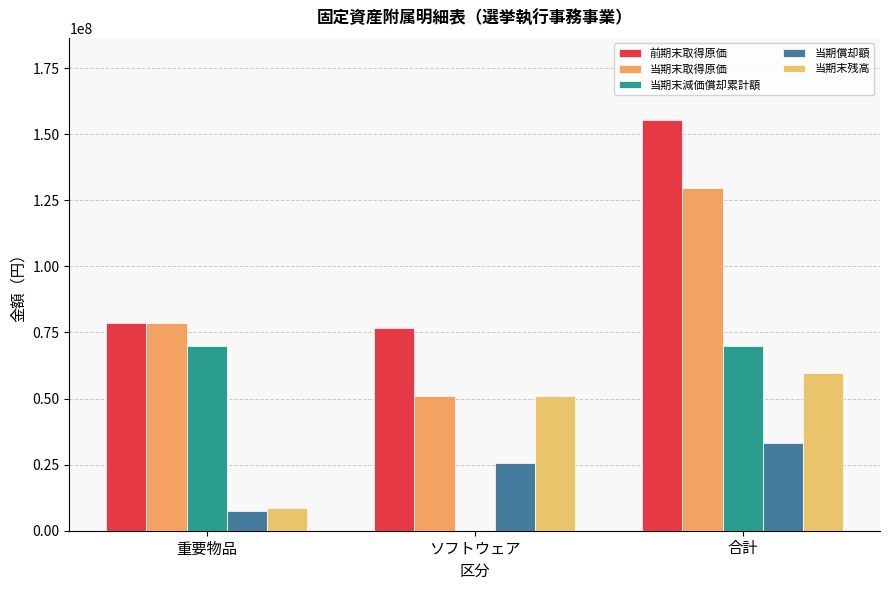

Rank the categories by 当期末取得原価 value from highest to lowest.

合計, 重要物品, ソフトウェア